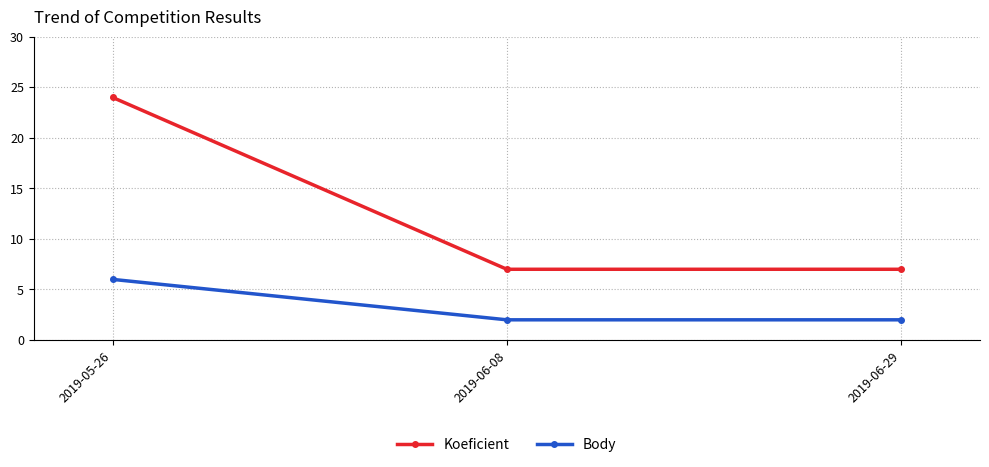

How many Body values are between 2 and 6?

3